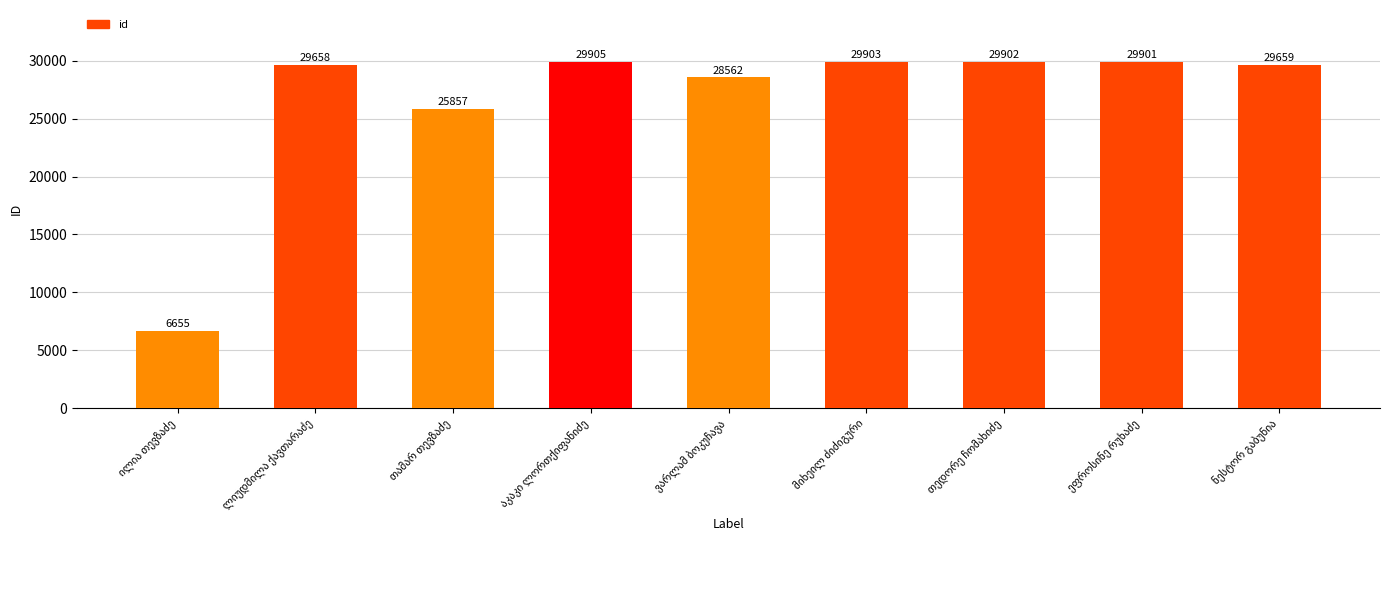

What is the greatest value displayed?

29905